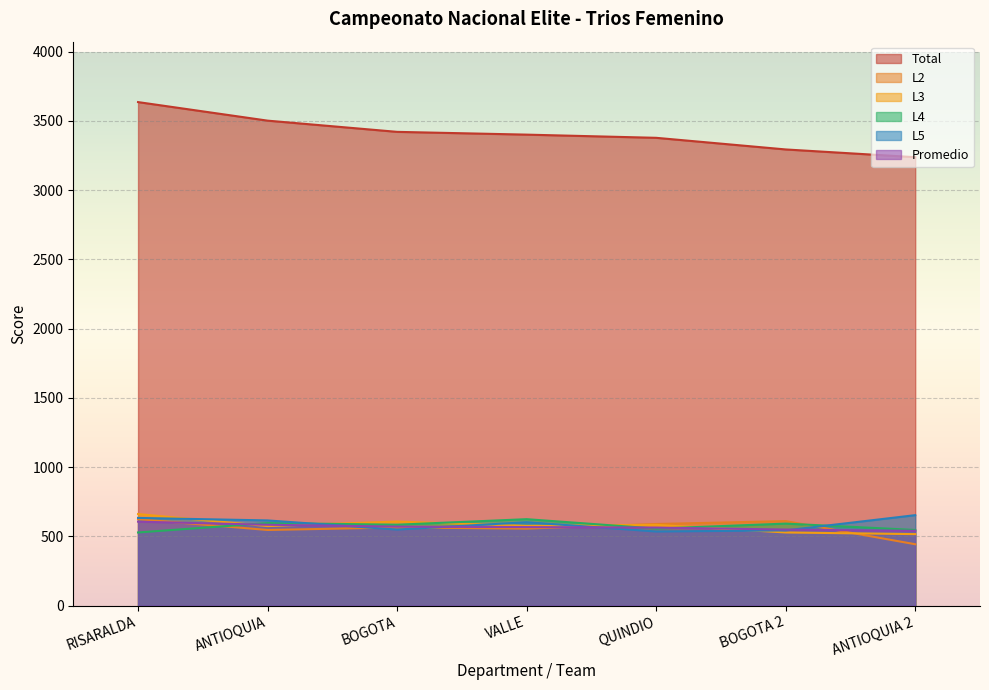

Which series ends up on top after the final intersection of Promedio and L3?

Promedio